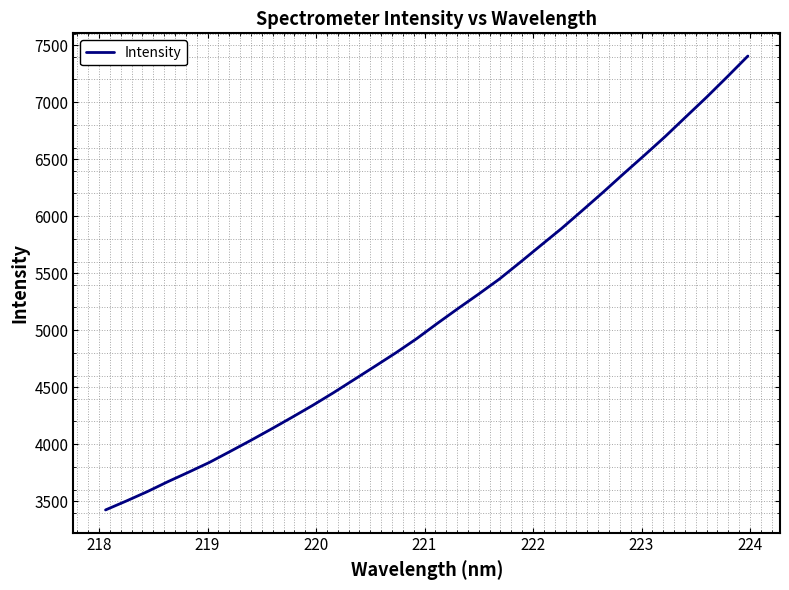

What is the minimum value shown in the chart?

3423.9